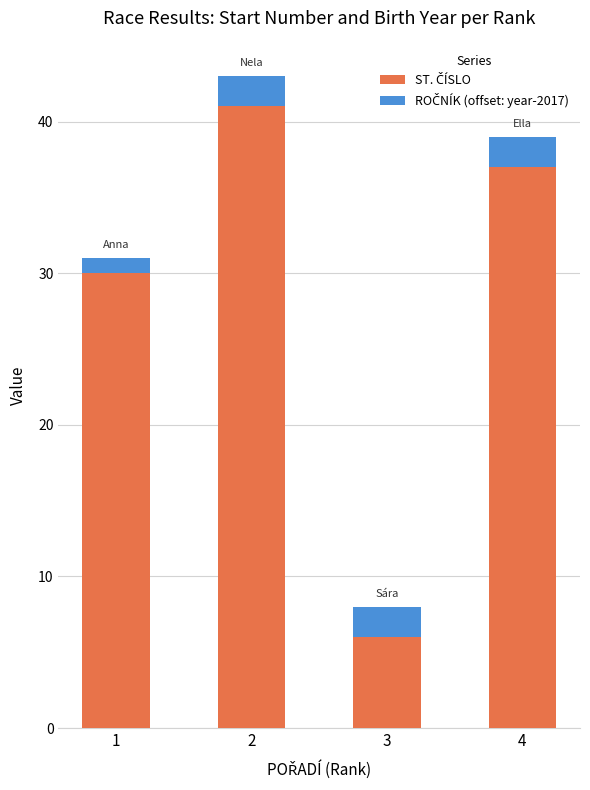

How many series are shown in this chart?

2